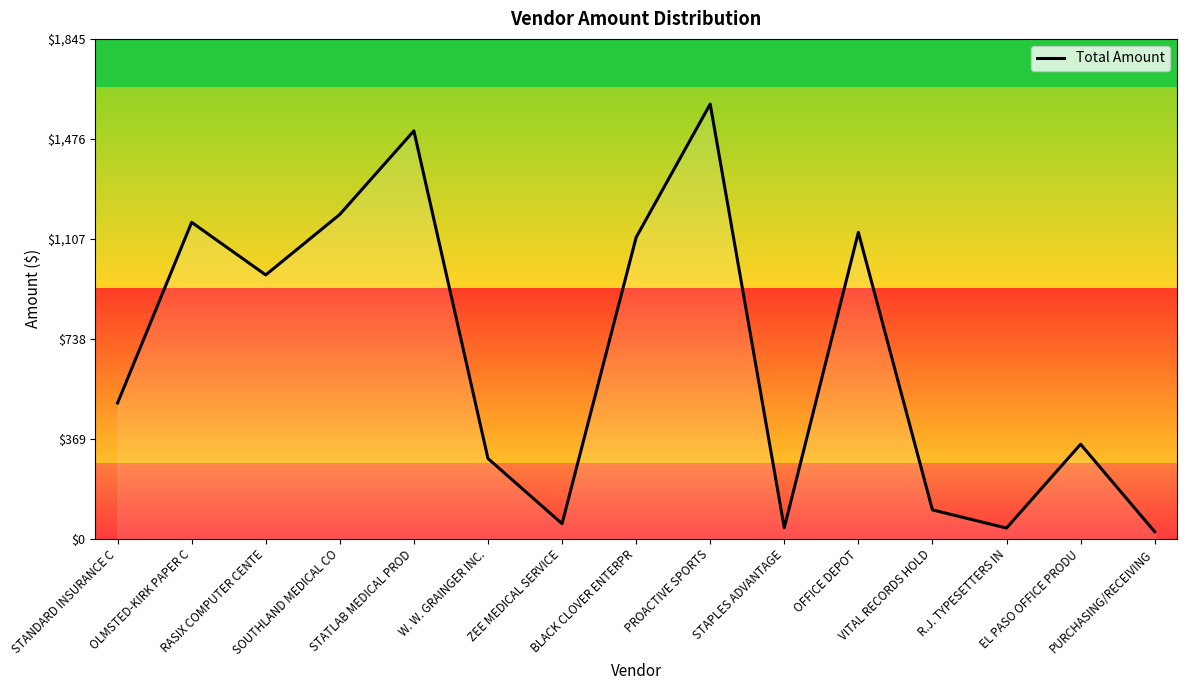

Does the chart have visible grid lines?

No